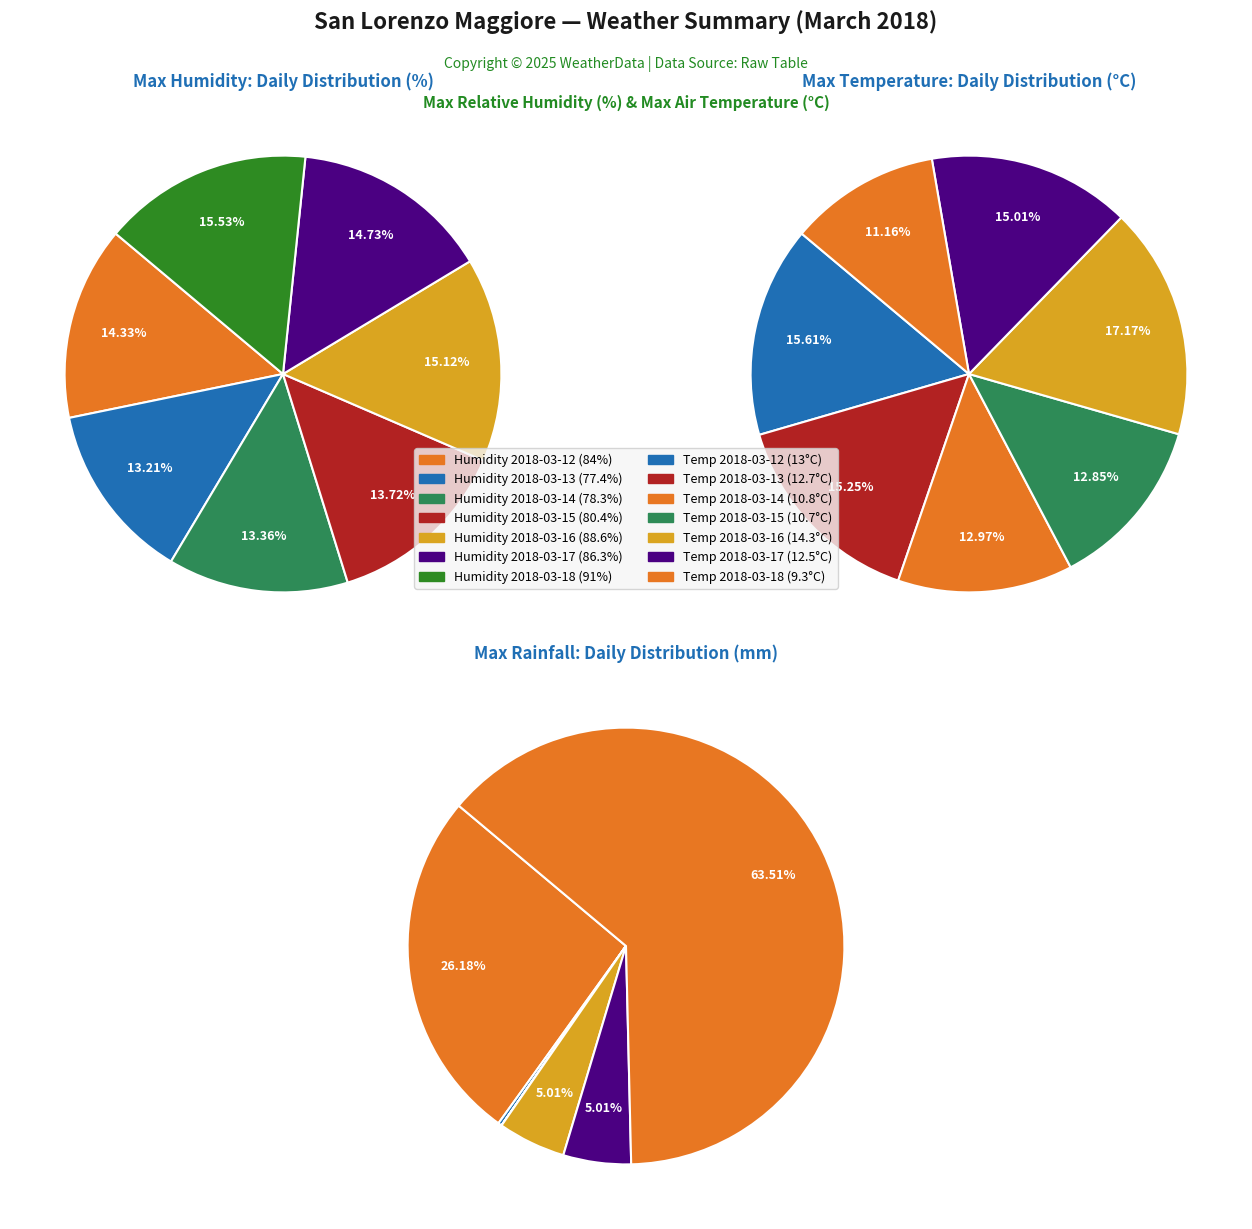

Between 2018-03-17 and 2018-03-12, which is larger?

2018-03-17